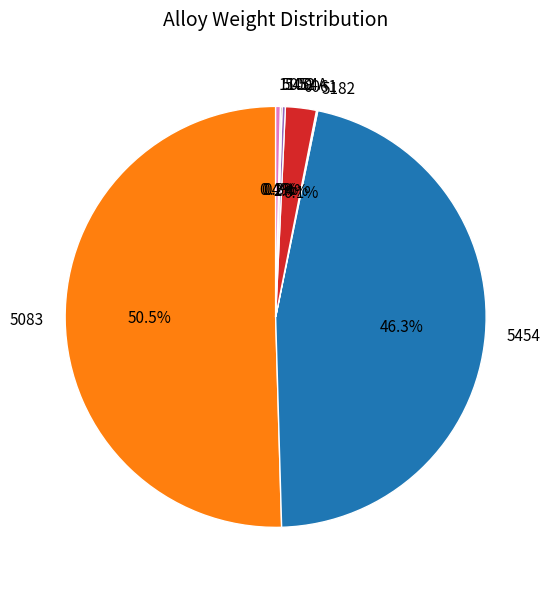

Is the sum of 6061 and 1100 greater than half?

No